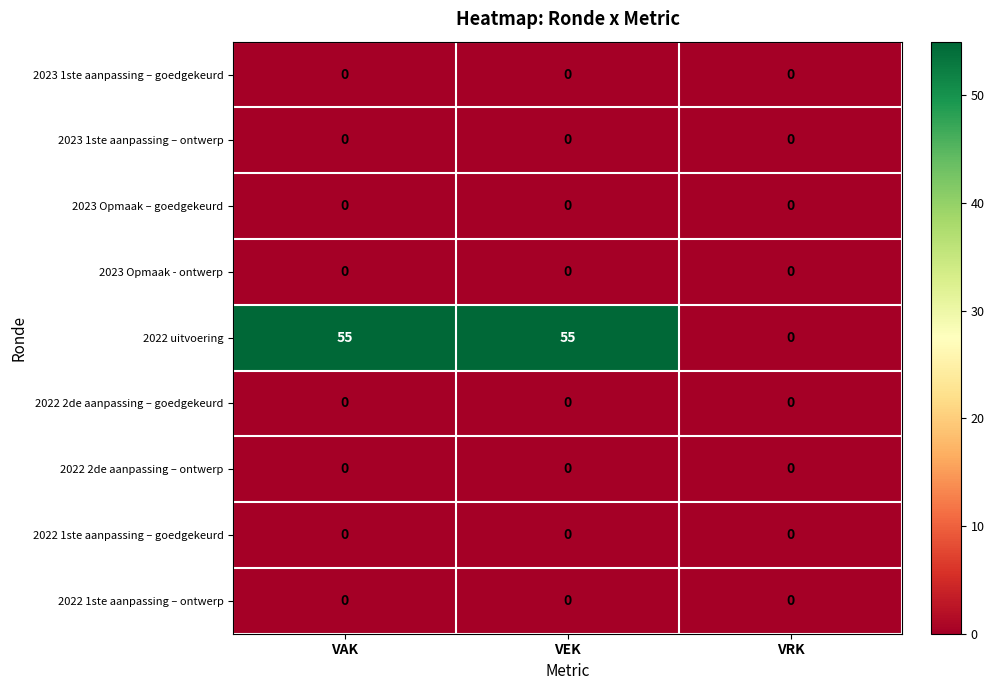

Which series has the largest total across all categories?

2022 uitvoering